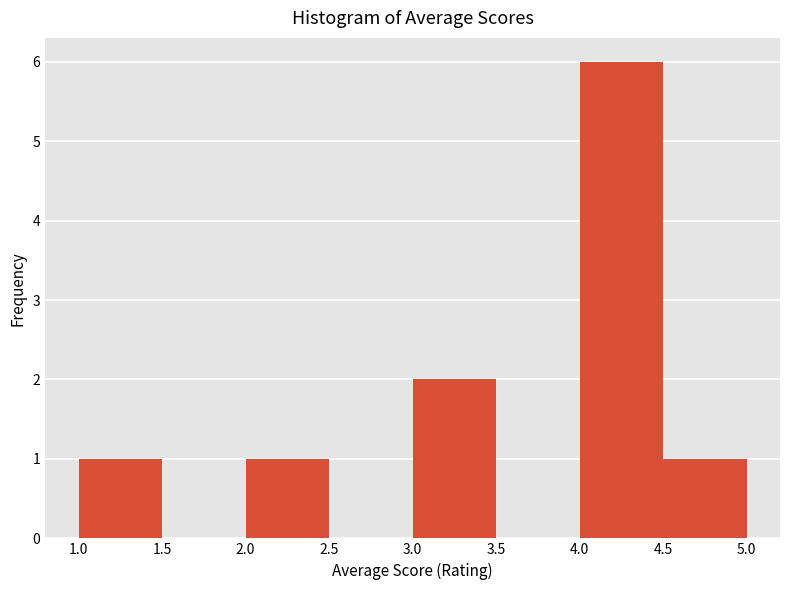

Reading left to right, transcribe this chart: for each bar, give the range it covers on the x-axis and its height. The values are not printed on the chart, so give them approximately, as read against the axis.

1.0 to 1.5: 1
1.5 to 2.0: 0
2.0 to 2.5: 1
2.5 to 3.0: 0
3.0 to 3.5: 2
3.5 to 4.0: 0
4.0 to 4.5: 6
4.5 to 5.0: 1